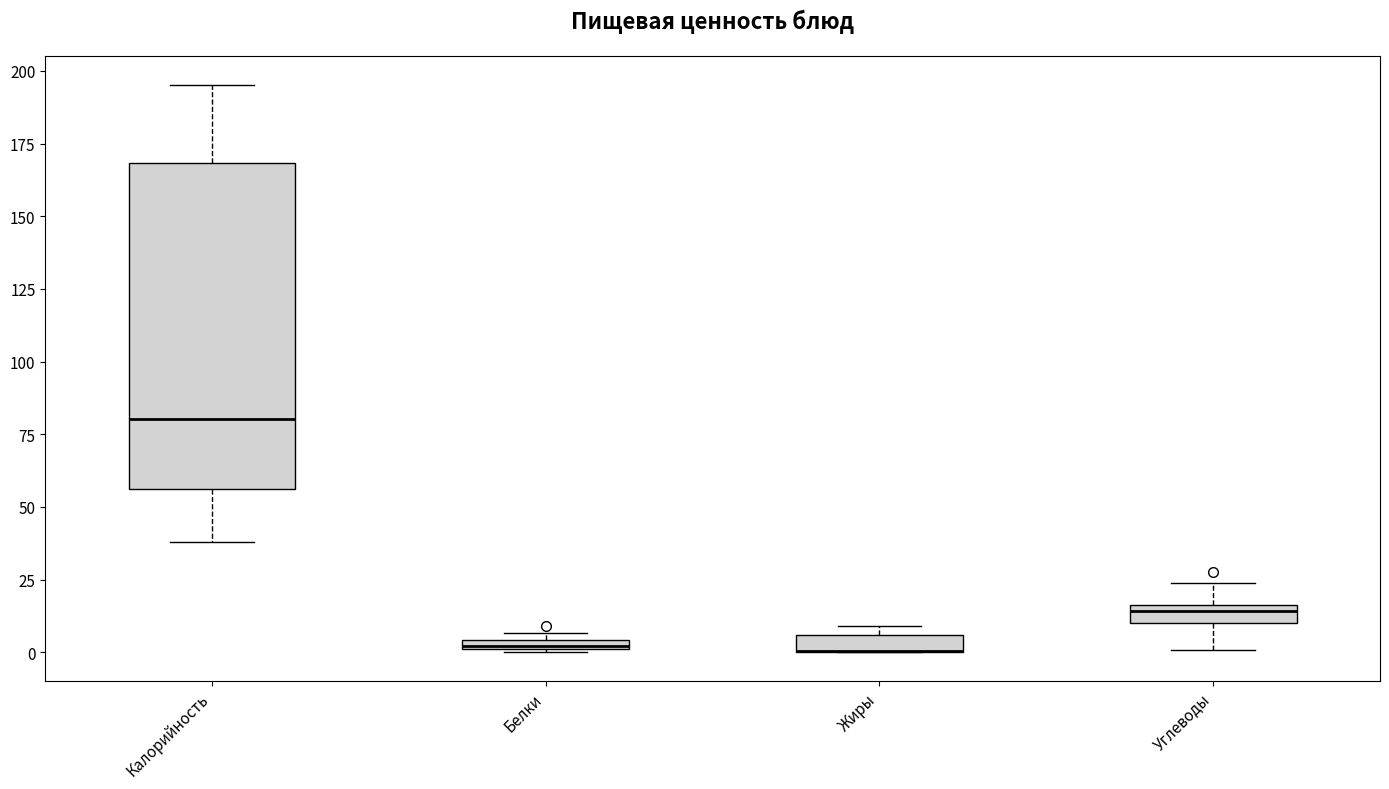

Comparing the boxes themselves (not the whiskers), which one is the tallest?

Калорийность